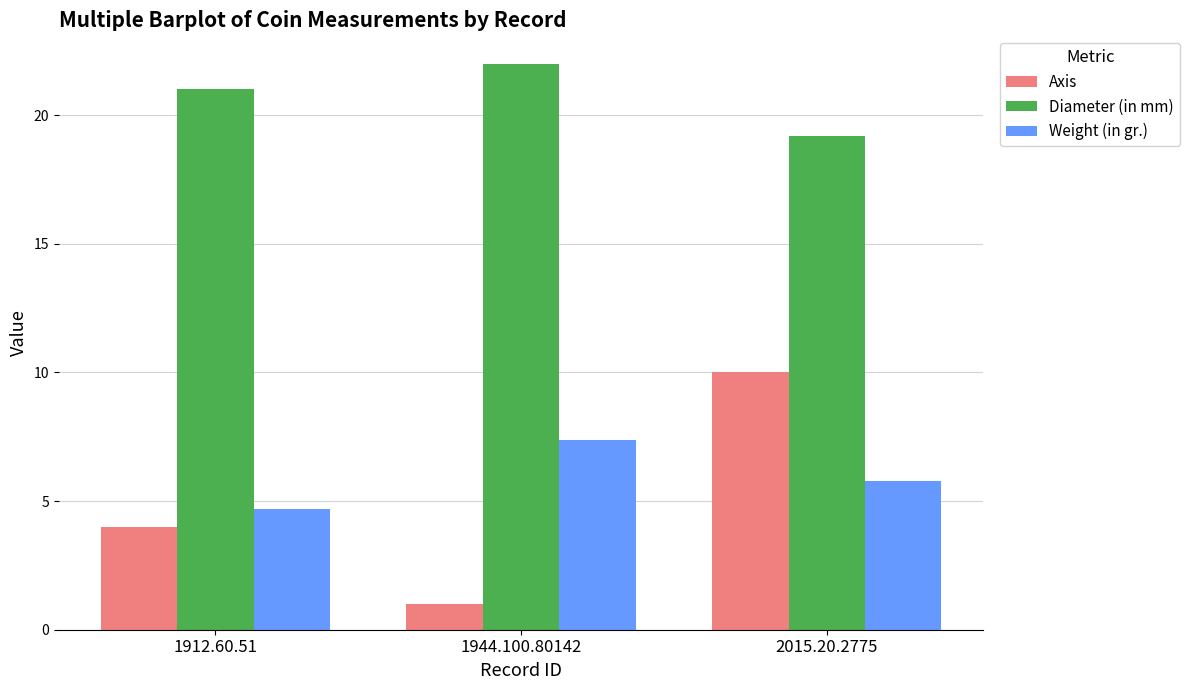

What is the value of the Axis bar at the 3rd from the left?

10.0